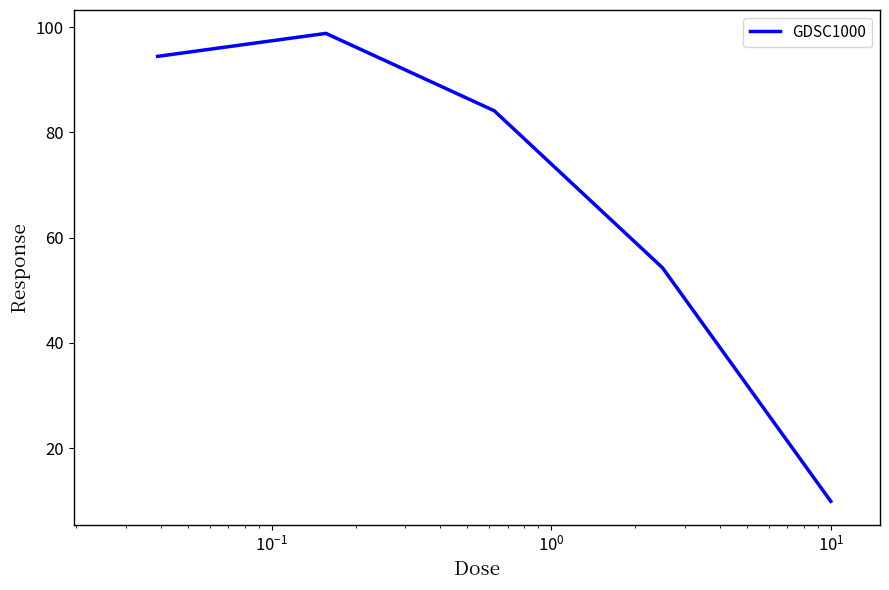

How many interior local peaks (higher than both neighbors) does the data have?

1